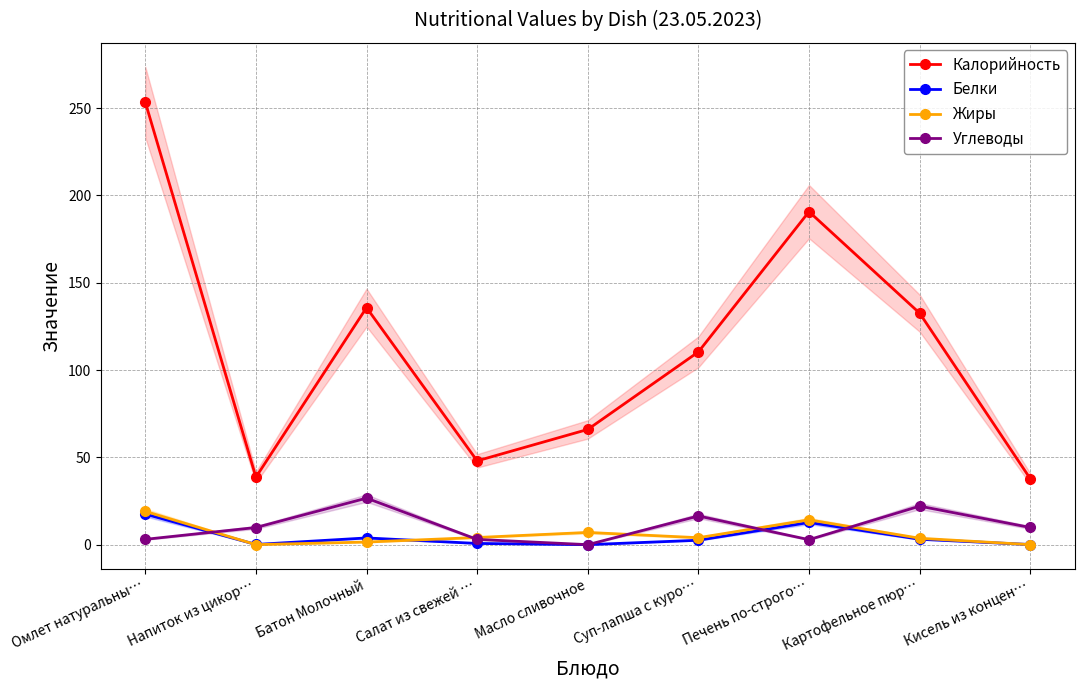

Count the number of categories in the chart.

9